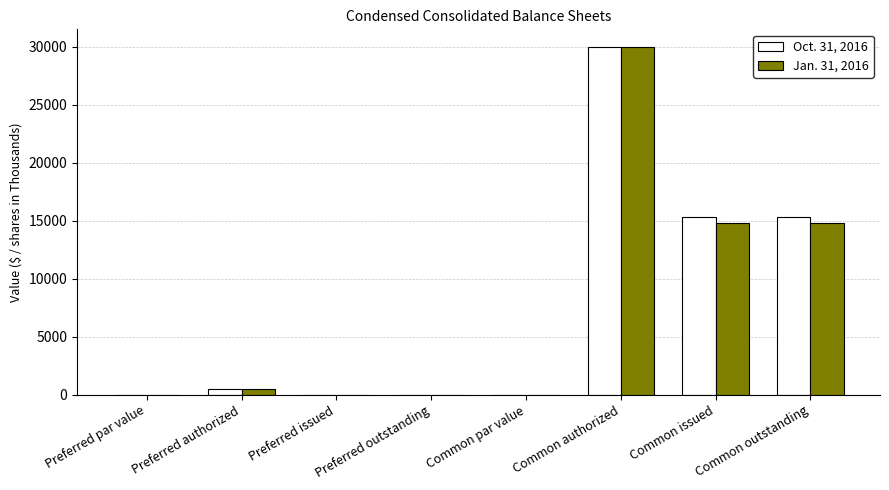

What is the total value across all series at Common outstanding?

30116.0